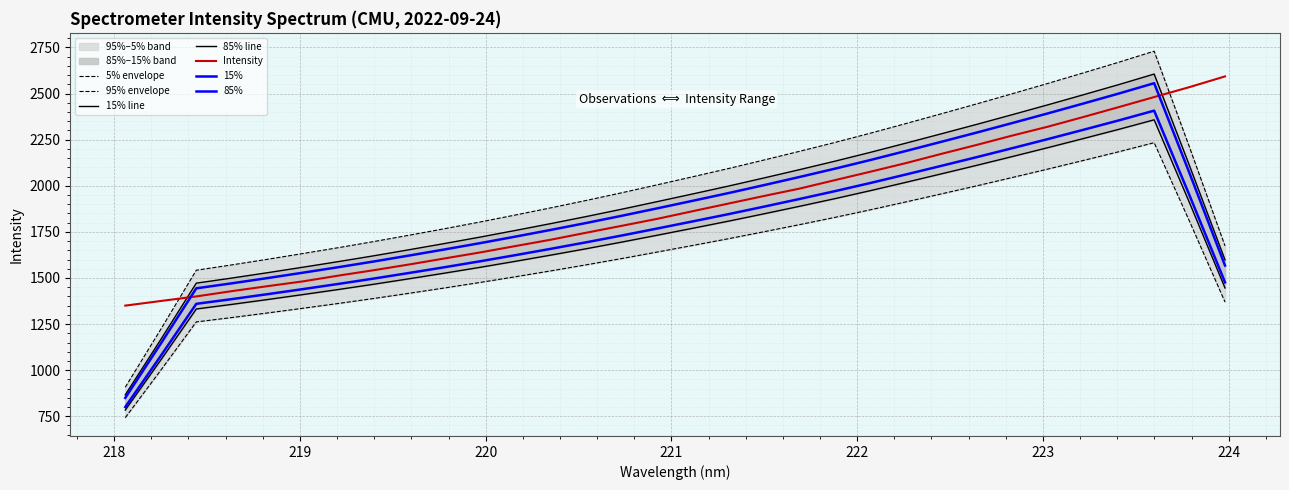

At which label is the value closest to 1971?

221.6902